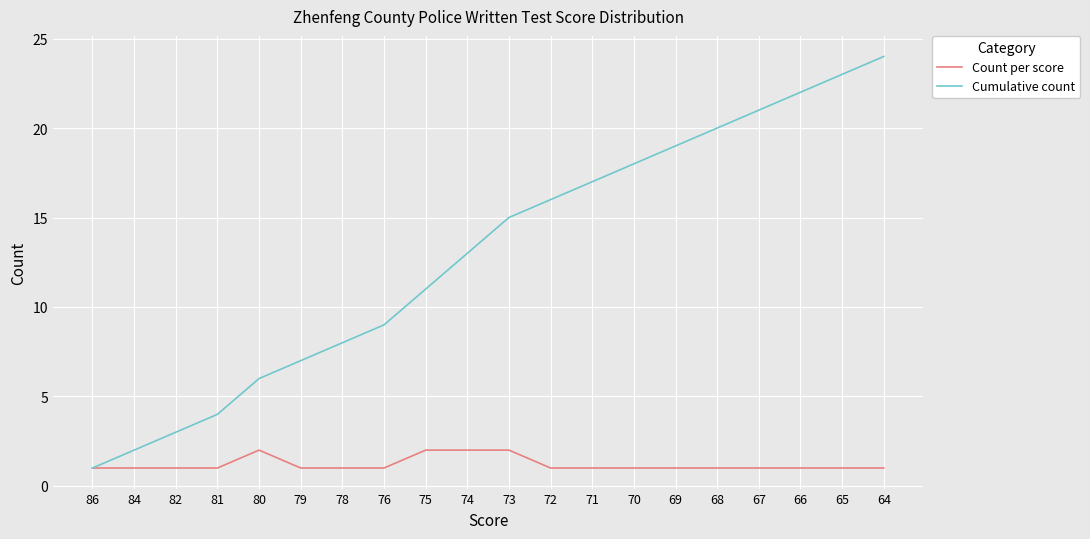

What is the lowest value of the Cumulative count series?

1